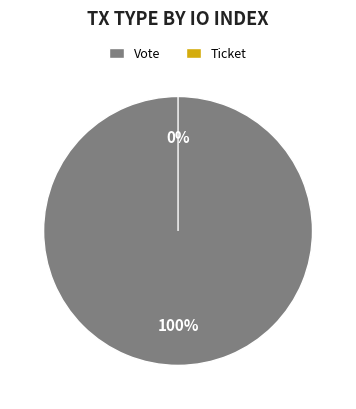

What is the majority slice?

Vote